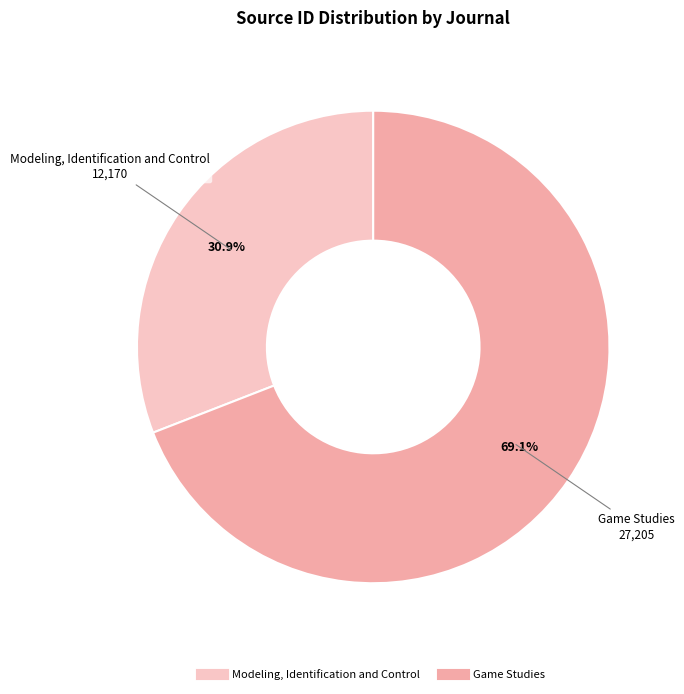

What percentage is the Modeling, Identification and Control slice, to the nearest percent?

31%